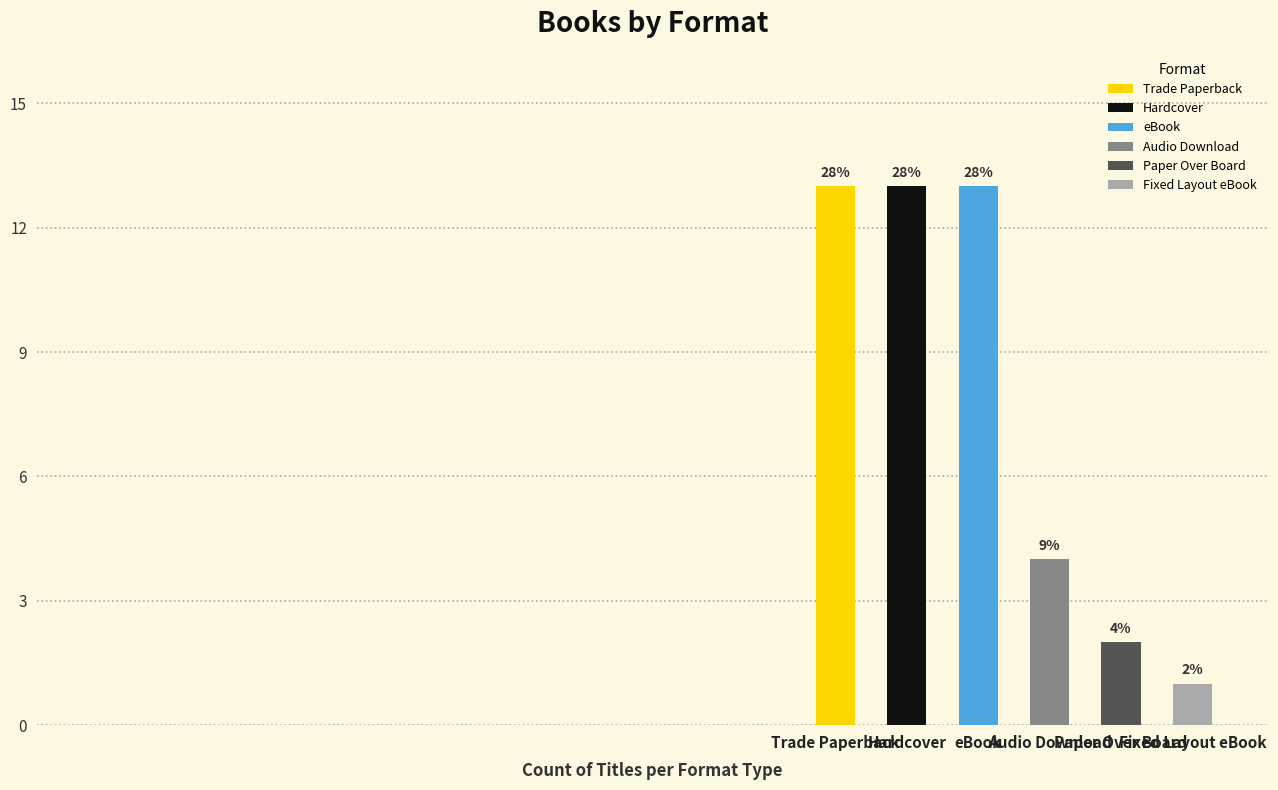

How many bars are there in total?

6